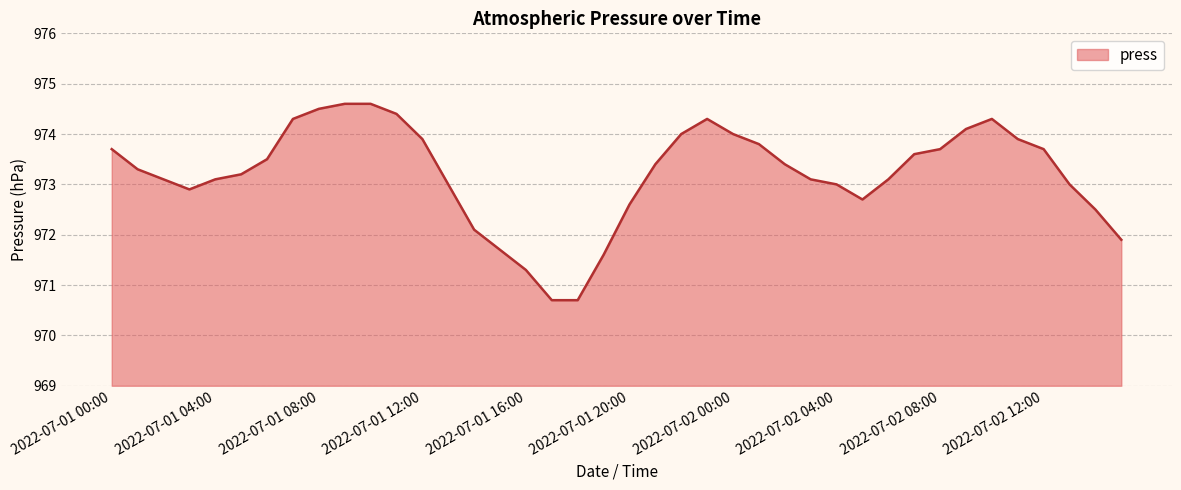

At which label does the data first exceed 973?

2022-07-01 00:00